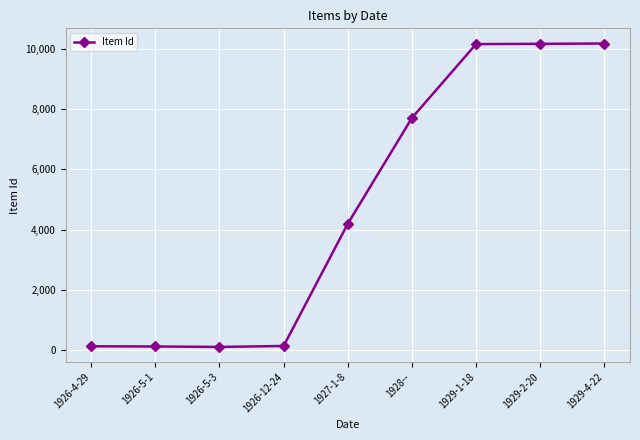

Where is the data nearest to the value 5141?

1927-1-8